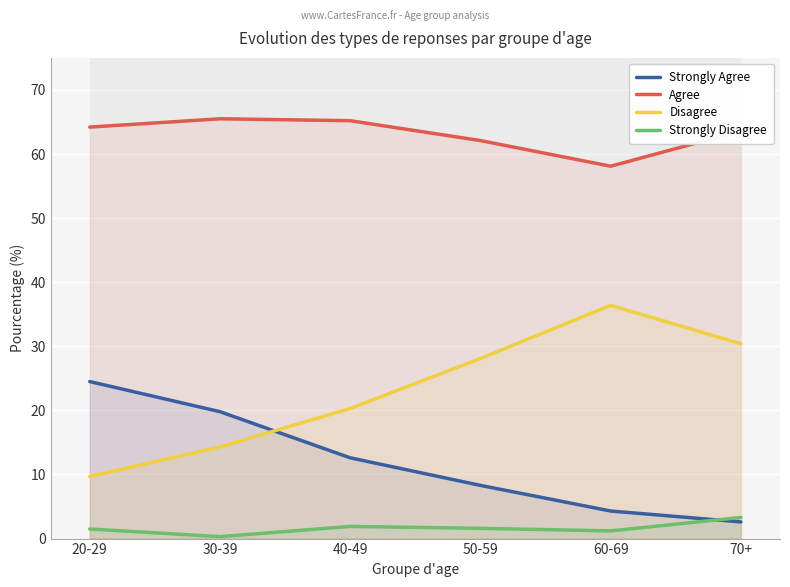

What is the total value across all series at 40-49?

100.0